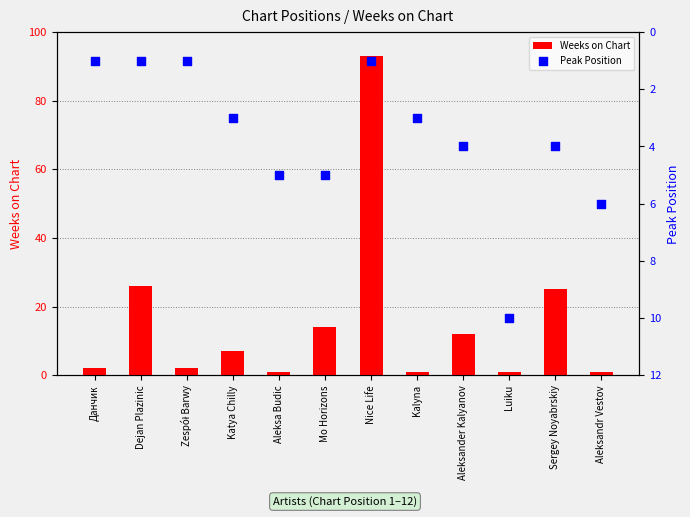

What are all the series names shown in the legend?

Weeks on Chart, Peak Position